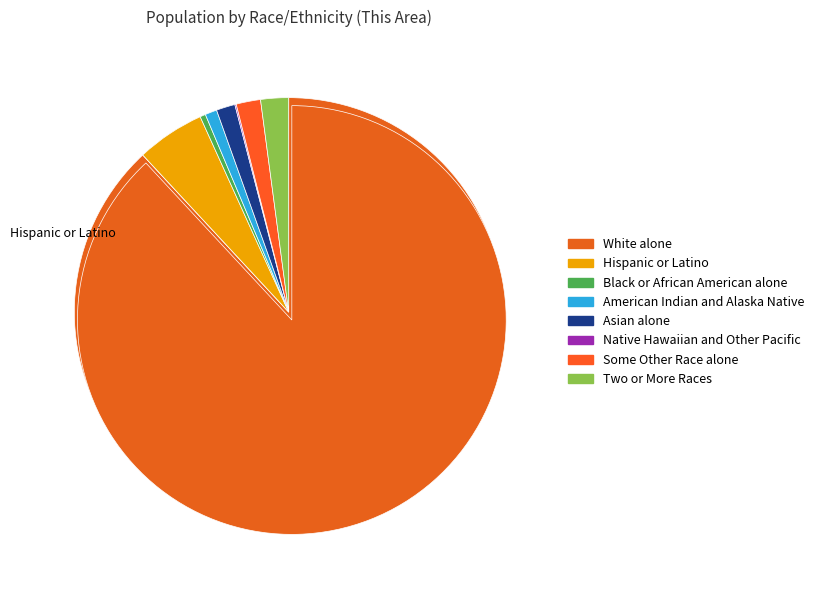

Which has a higher value, Two or More Races or Asian alone?

Two or More Races